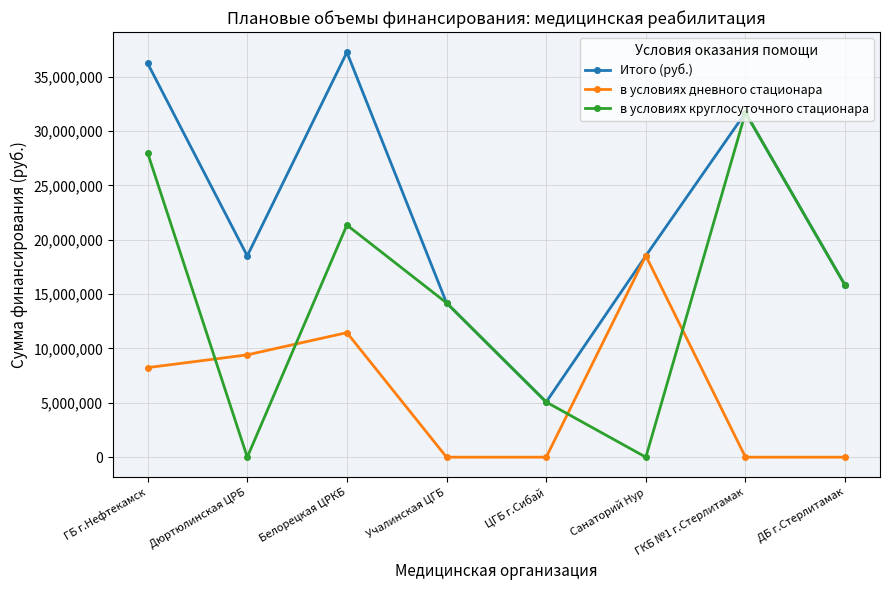

What is the average value of the в условиях круглосуточного стационара series?

14514008